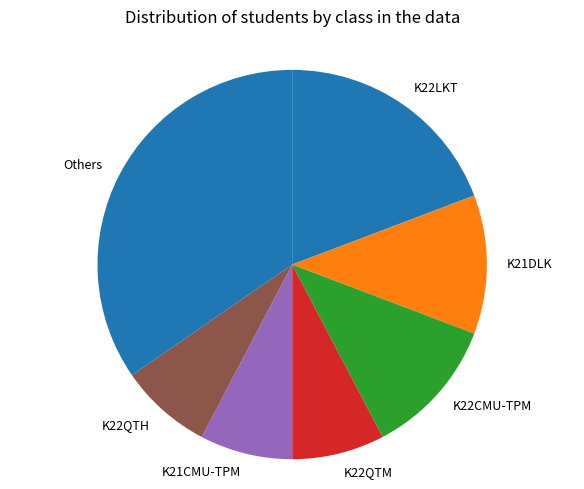

Does any single category account for the majority?

No